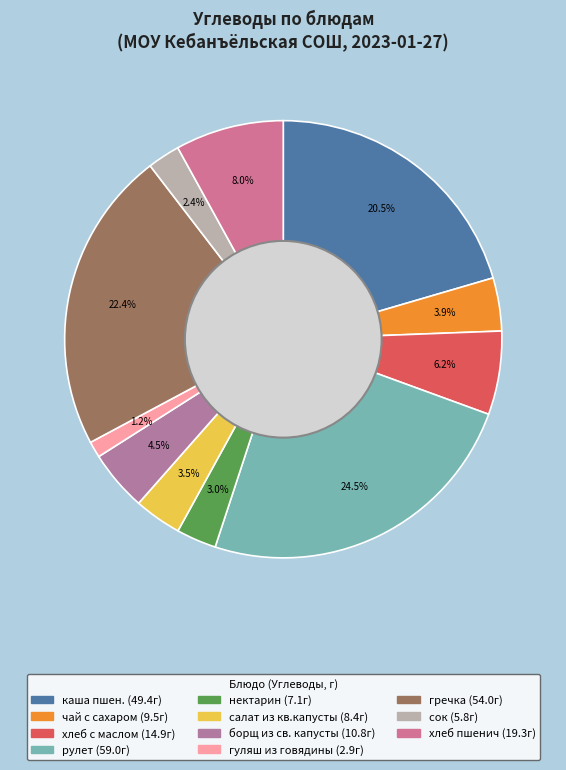

How many segments does this pie chart have?

11